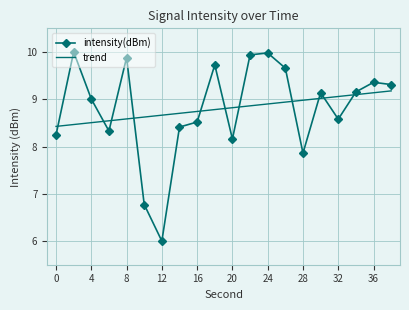

True or false: intensity(dBm) and trend cross at least once.

True